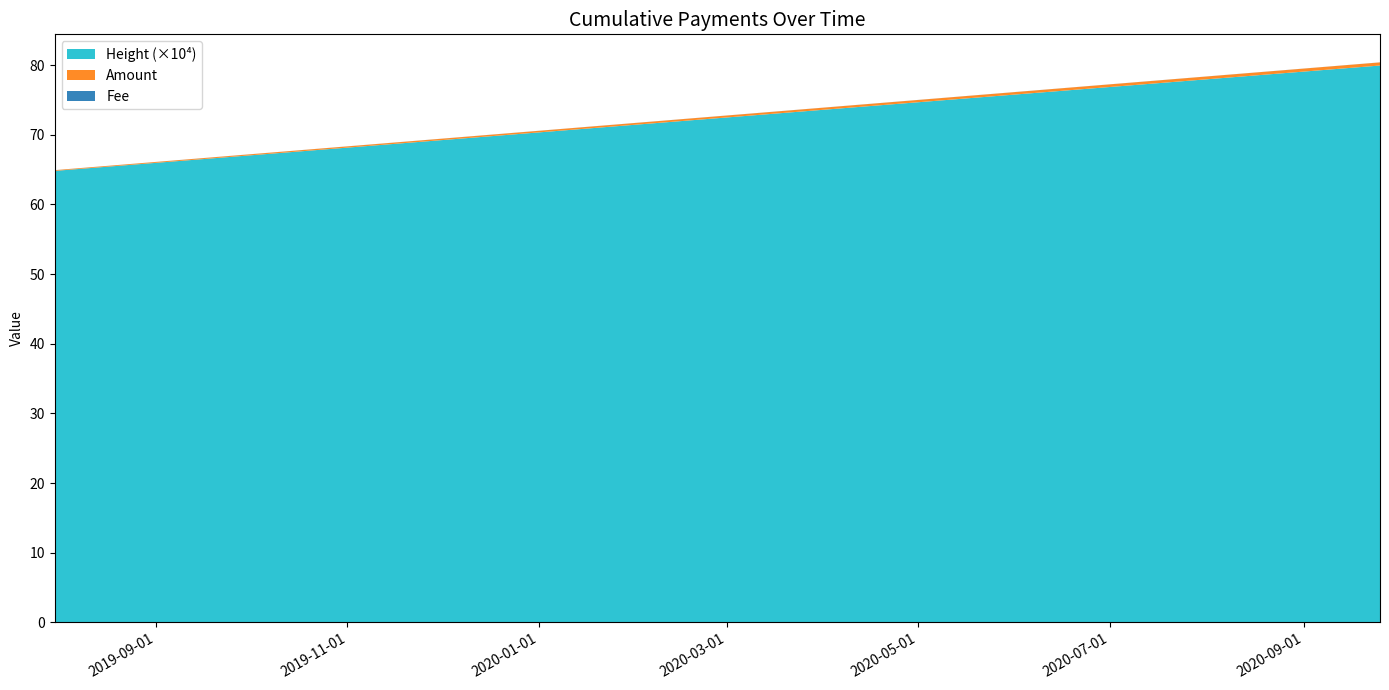

Reading left to right, transcribe all the data shown in this chart.

Amount: 0.0	0.1	0.1	0.5
Fee: 0.0	0.0	0.0	0.0
Height (scaled): 648235.0	648253.0	648257.0	799496.0